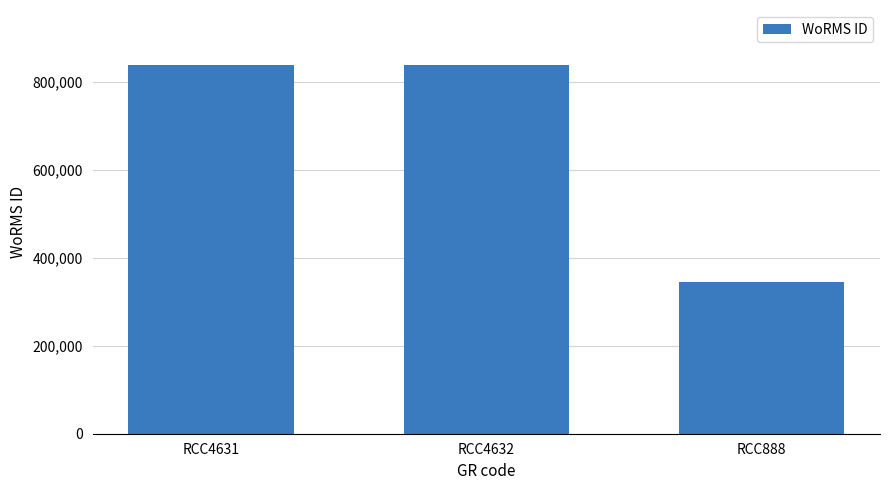

What is the sum of the values at RCC4631 and RCC4632?

1673834